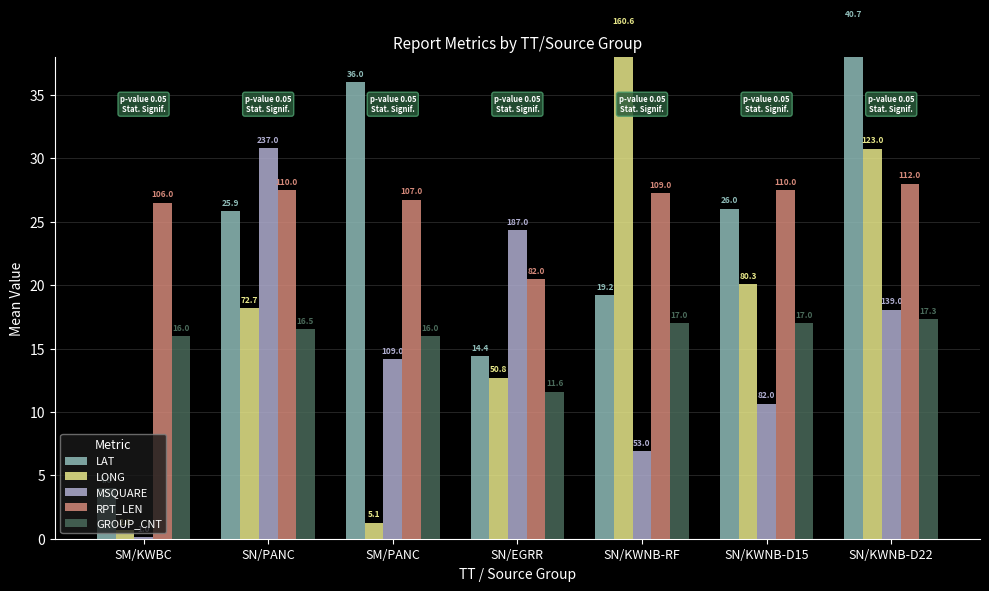

How many distinct data groups are displayed?

5